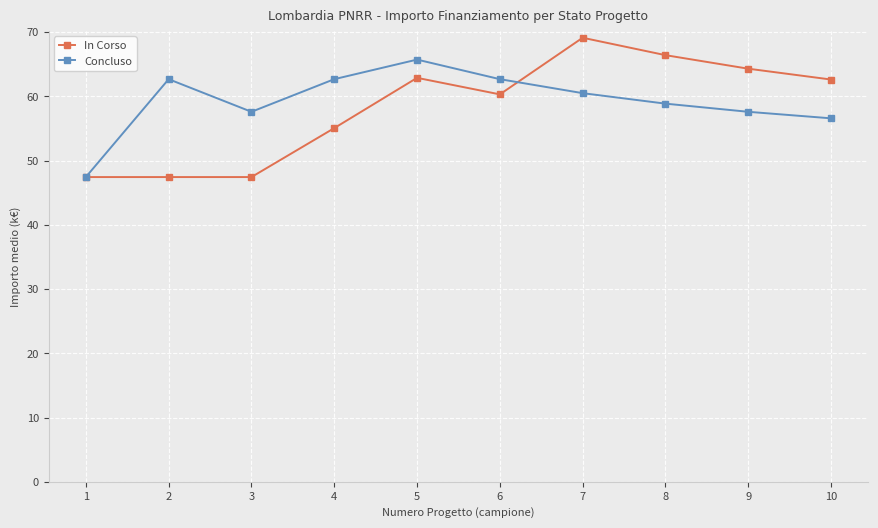

Which series has the largest range (max minus min)?

In Corso